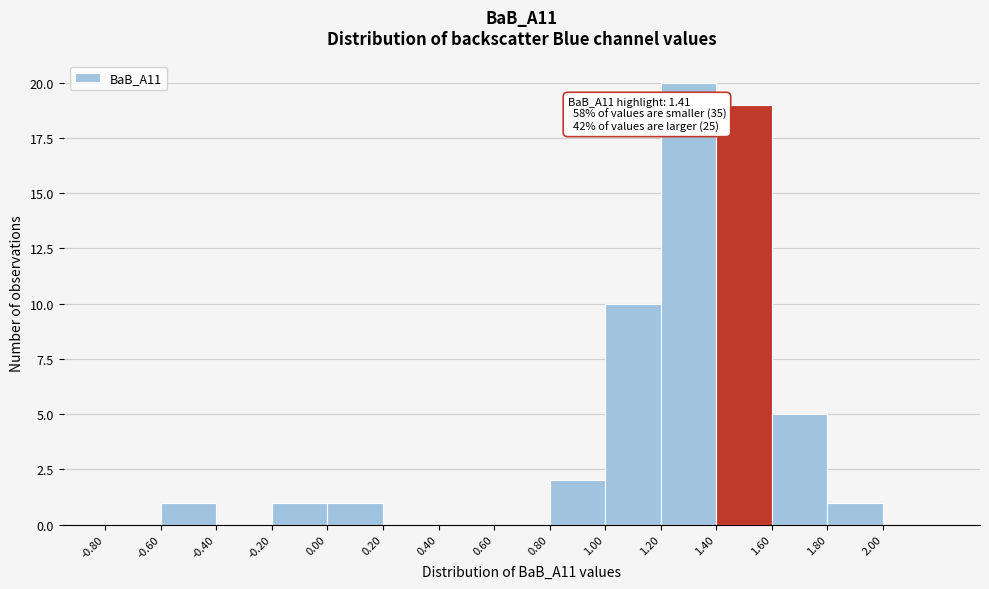

Over which range of the x-axis is the bar tallest?

1.2 to 1.4